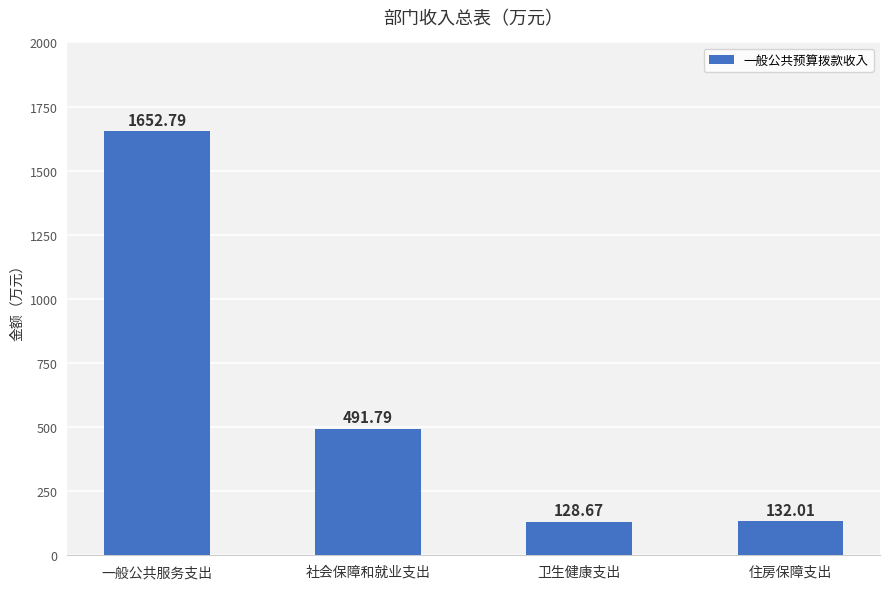

Reading left to right, list all the values displayed in this chart.

1652.8	491.8	128.7	132.0